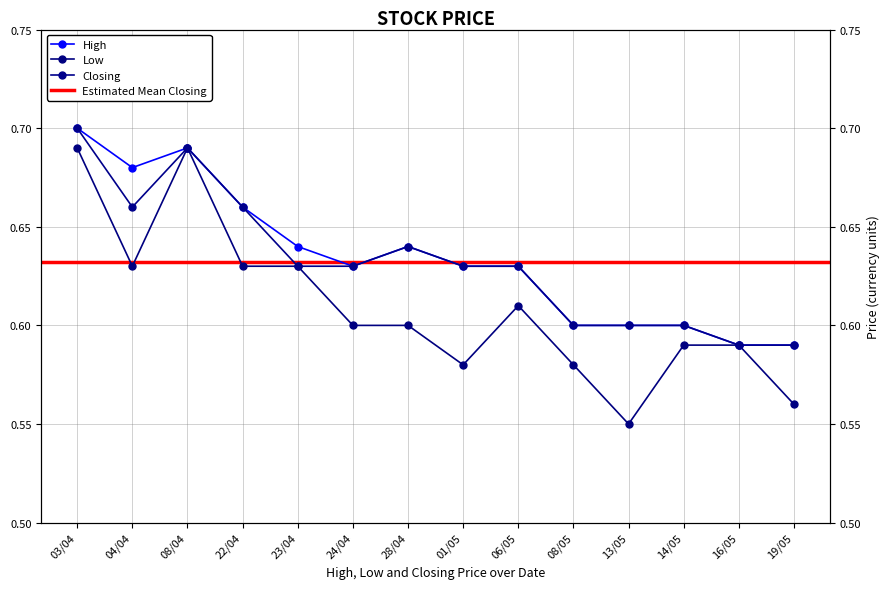

True or false: Low has a value of 0.6 at 08/05.

True